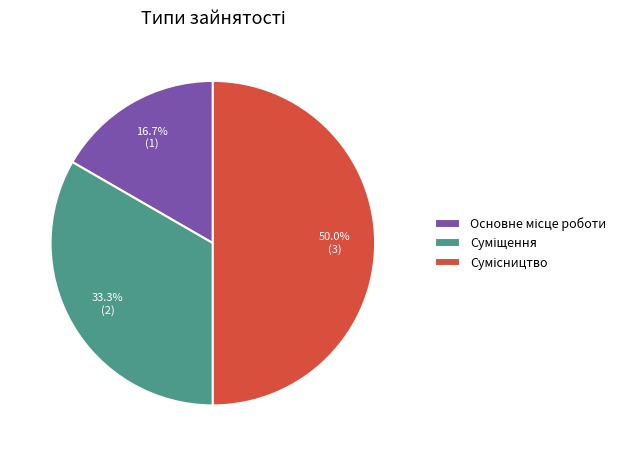

Count the number of slices in the pie.

3